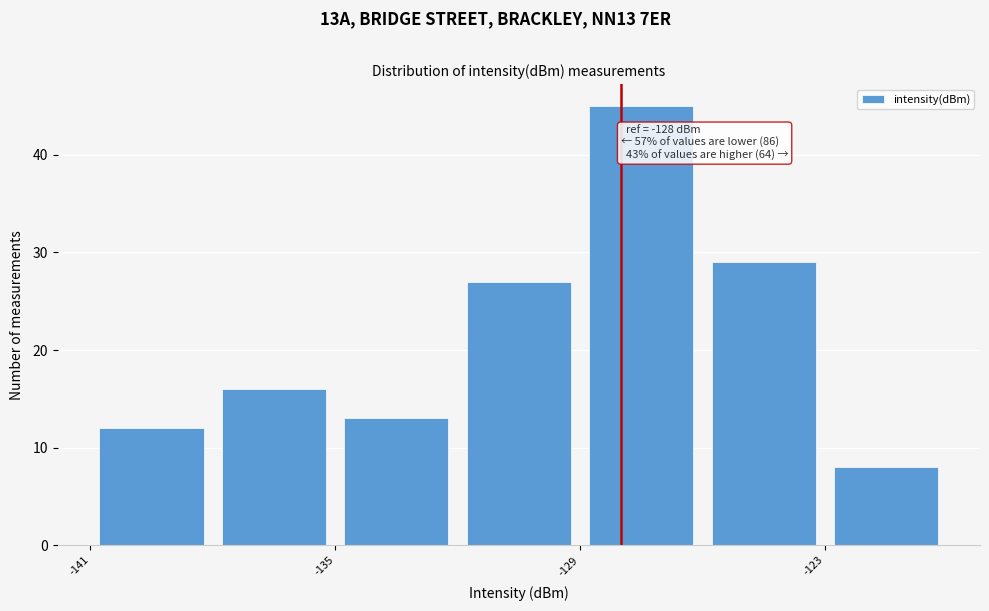

Around what value on the x-axis is the tallest bar? Give the approximate position of its centre, as read against the axis.

-127